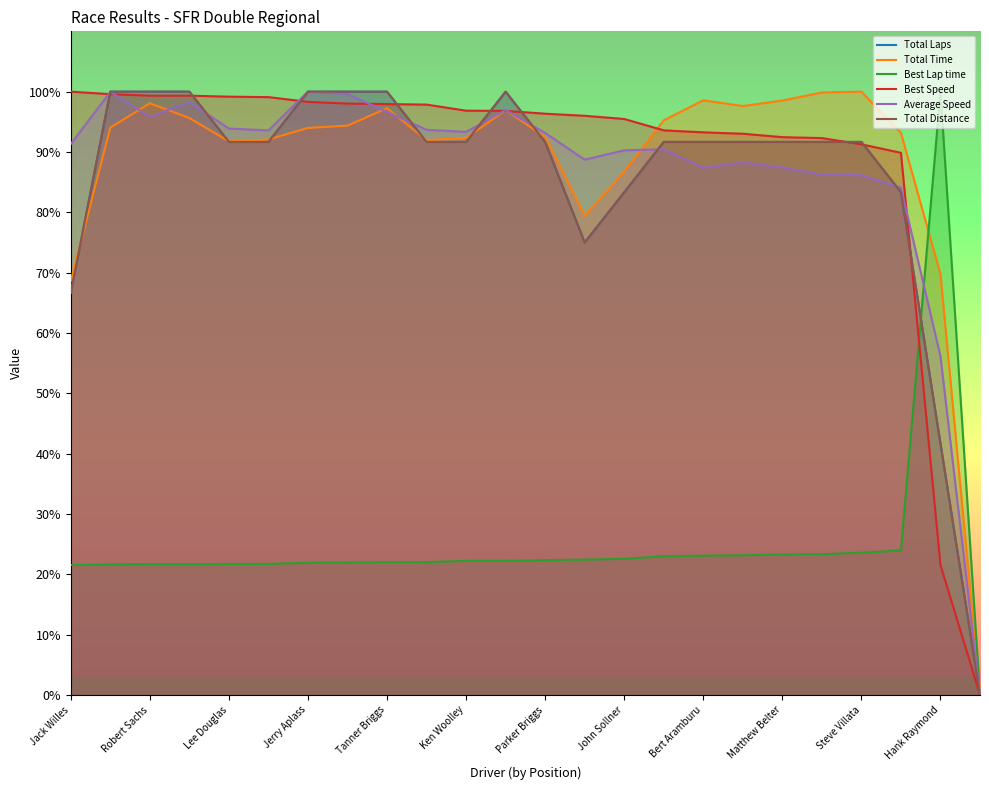

The value of Average Speed at Robert Sachs is 95.8. True or false?

True